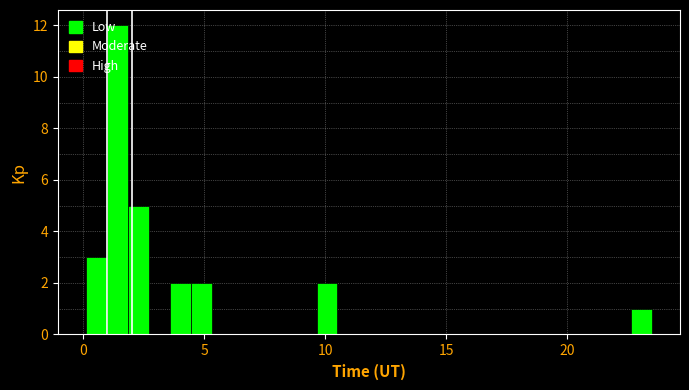

Read against the x-axis, roughly where is the centre of the tallest bar?

1.5